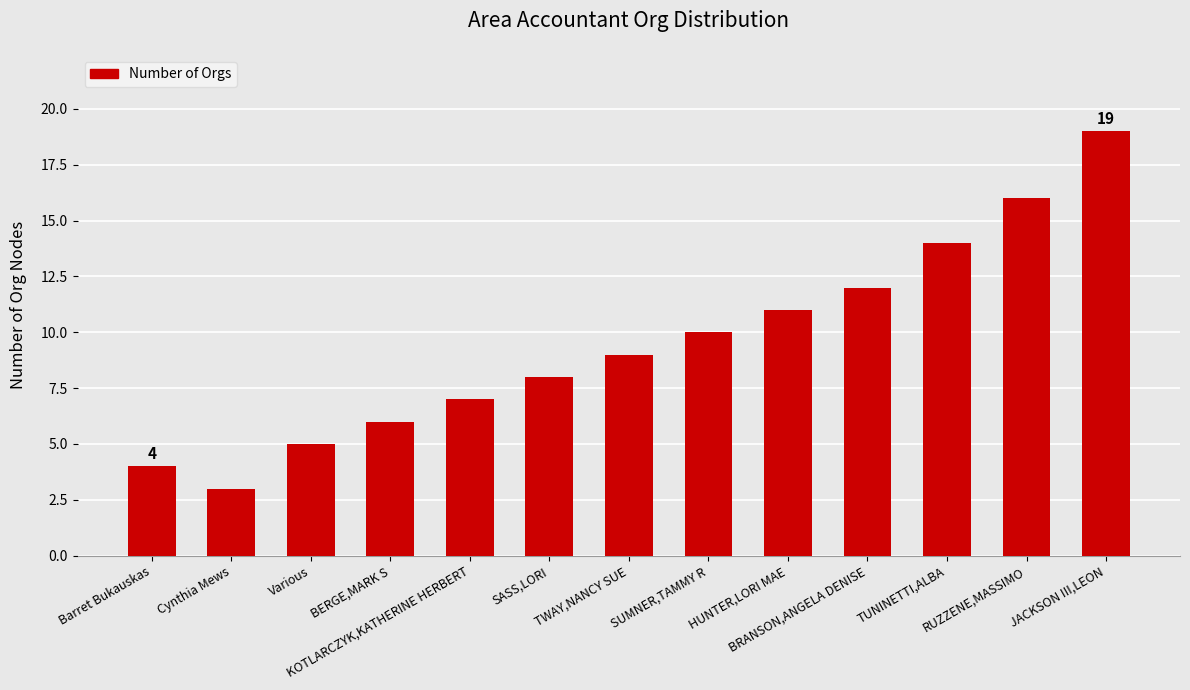

Are the bars grouped side by side (vs. stacked)?

No